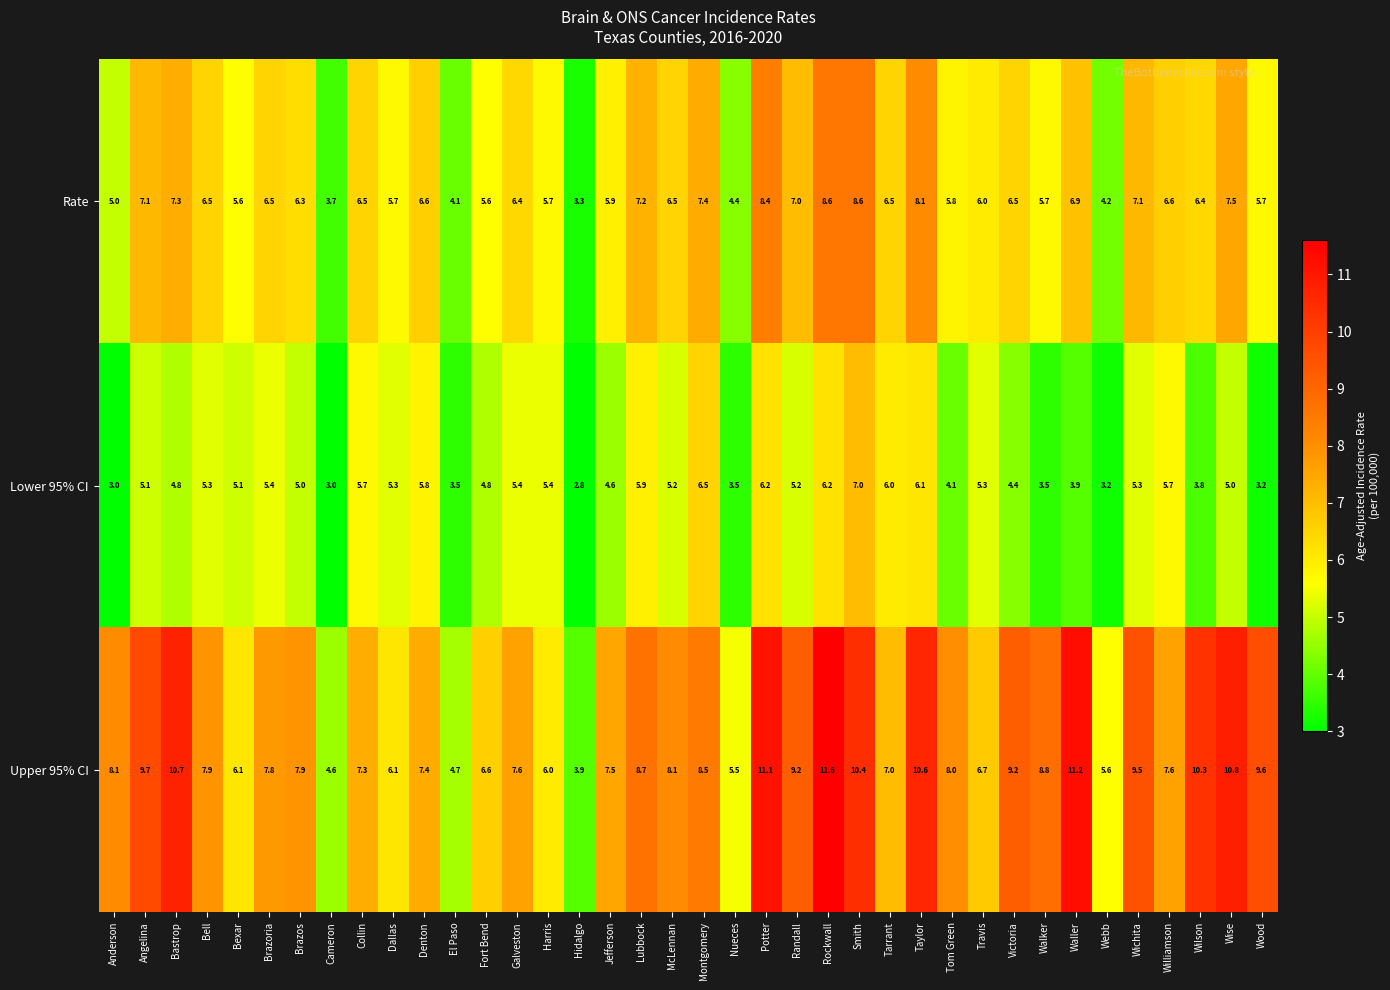

List the series in order of their overall mean, lowest first.

Lower 95% CI, Rate, Upper 95% CI